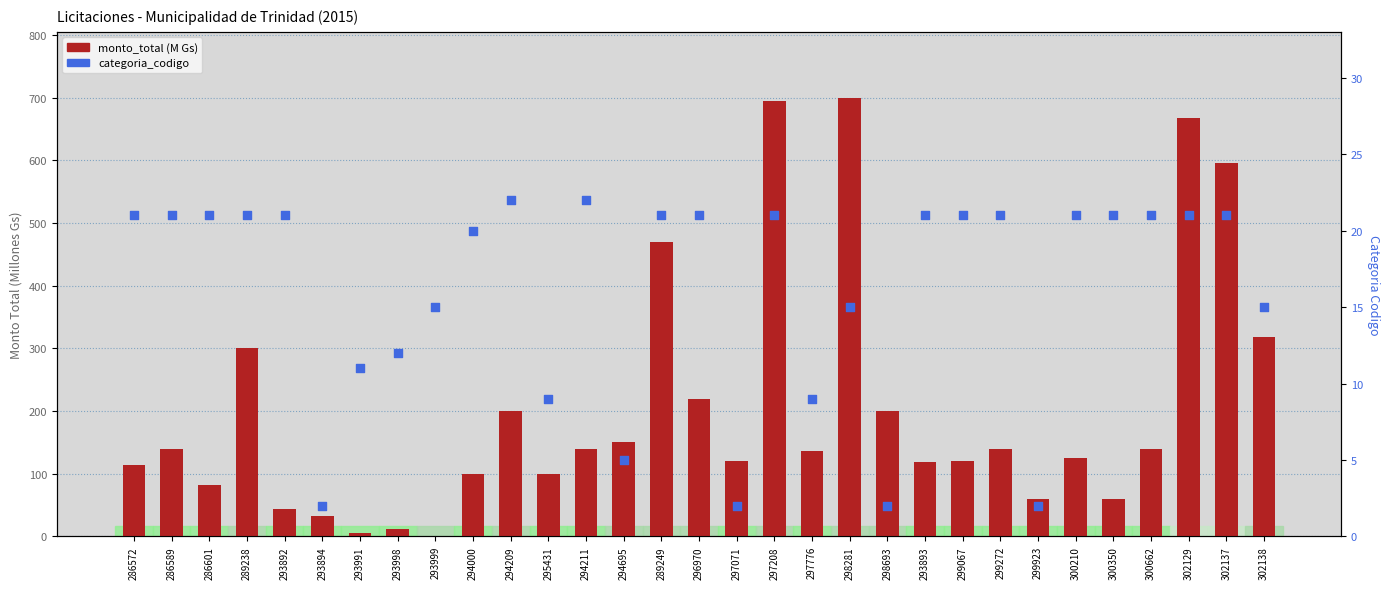

Which series reaches the minimum Y coordinate?

monto_total (M Gs)